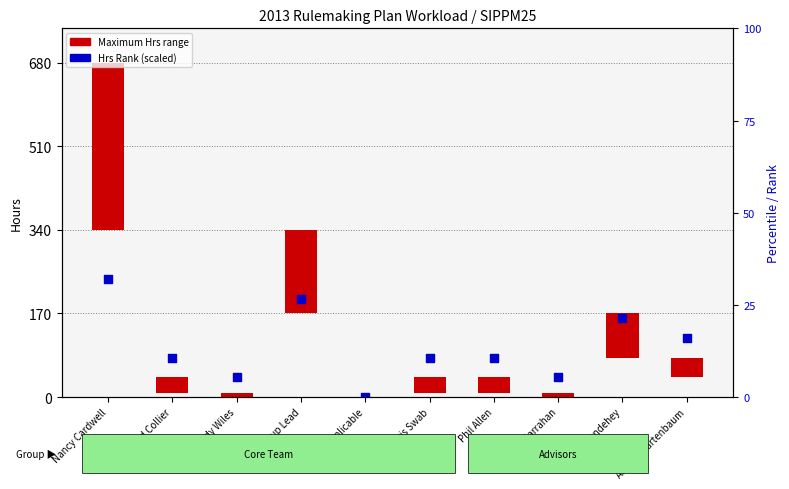

Which series has the largest total across all categories?

Hrs Rank (scaled)